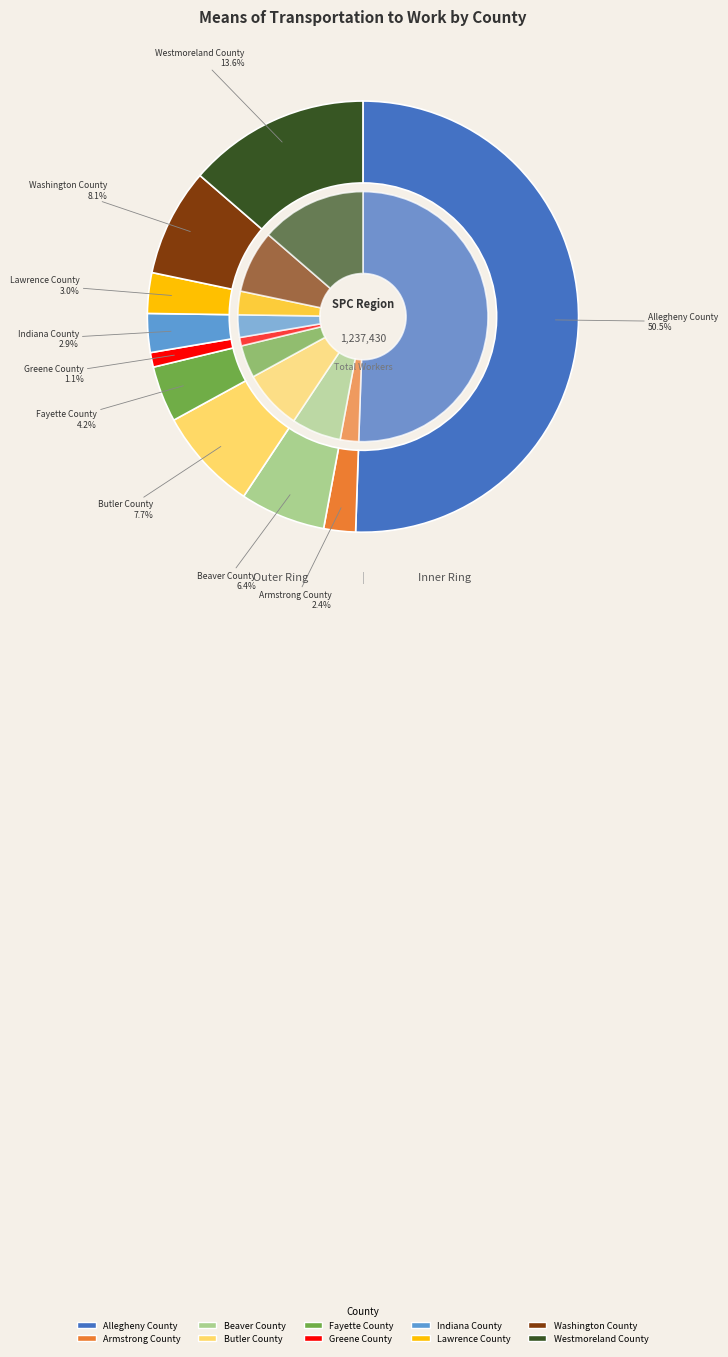

What percentage is the Westmoreland County slice, to the nearest percent?

14%